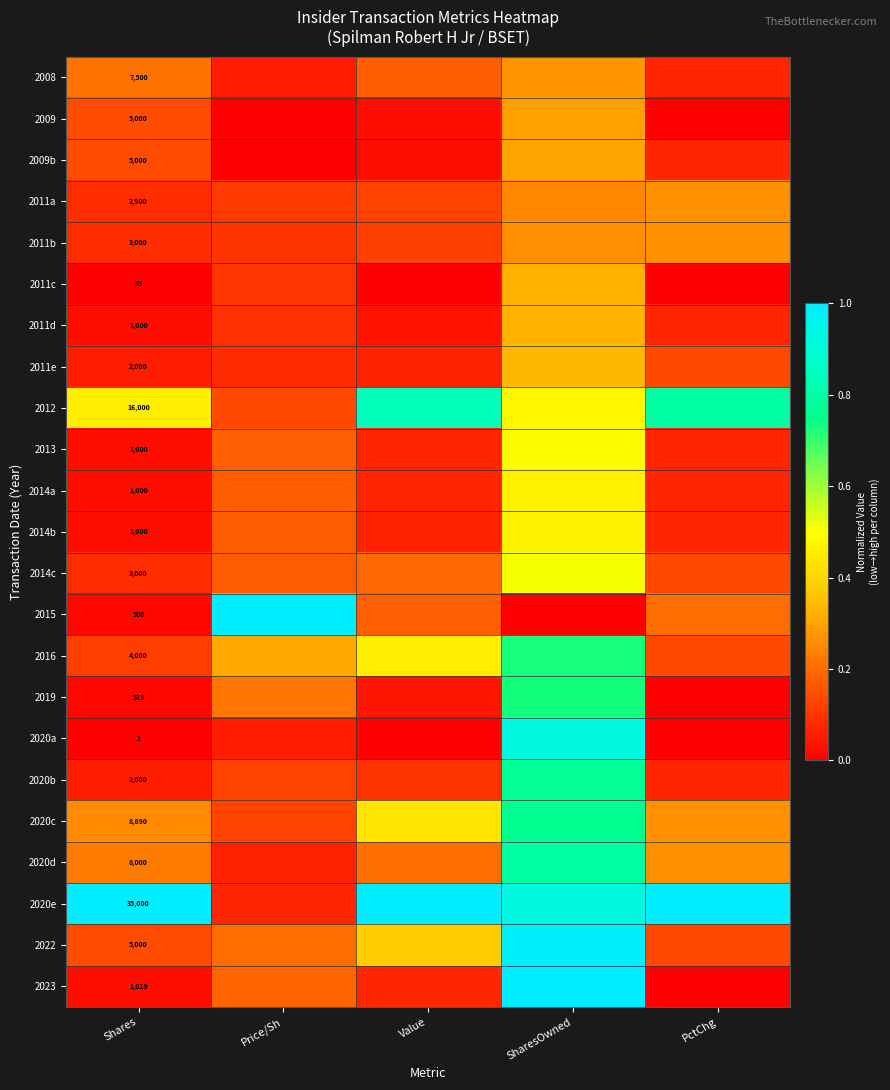

Rank the series by their maximum value, from lowest to highest.

2011a, 2011b, 2008, 2009, 2009b, 2011c, 2011d, 2011e, 2014a, 2014b, 2013, 2014c, 2016, 2019, 2020c, 2020b, 2020d, 2012, 2020a, 2022, 2015, 2020e, 2023